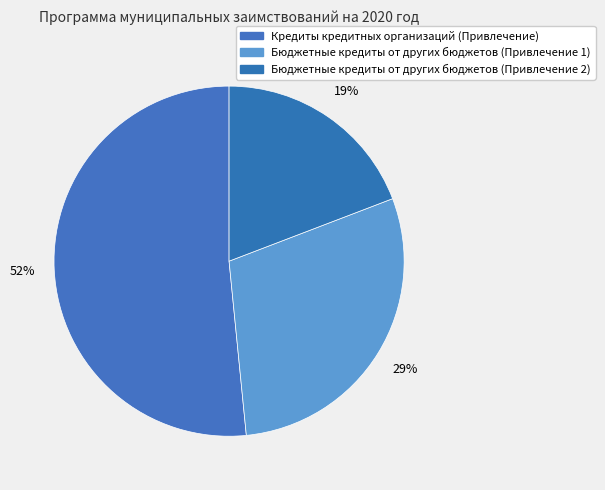

How many segments does this pie chart have?

3